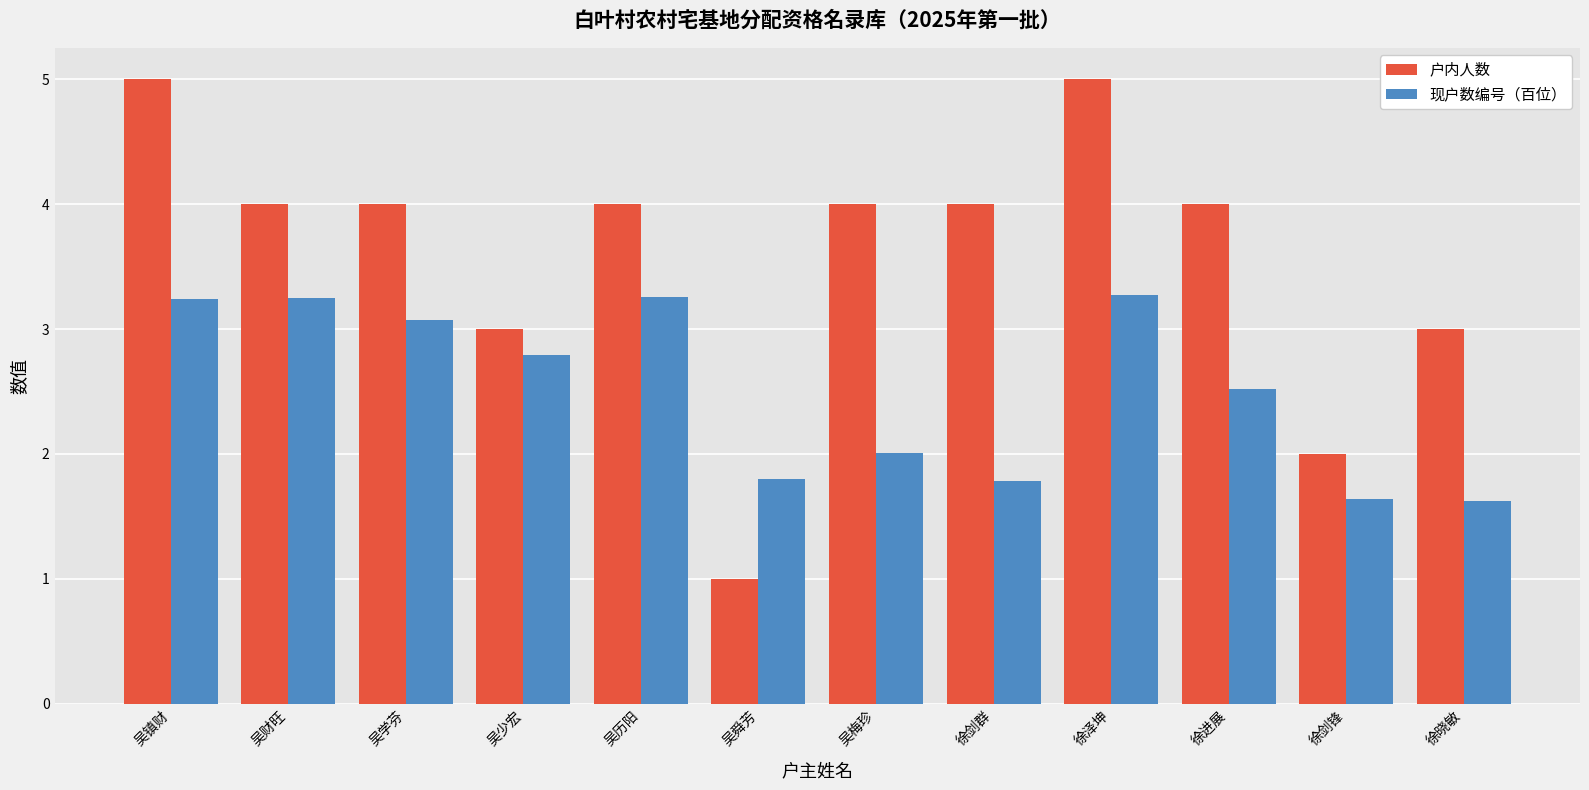

What is the difference between the maximum and minimum values in the 户内人数 series?

4.0